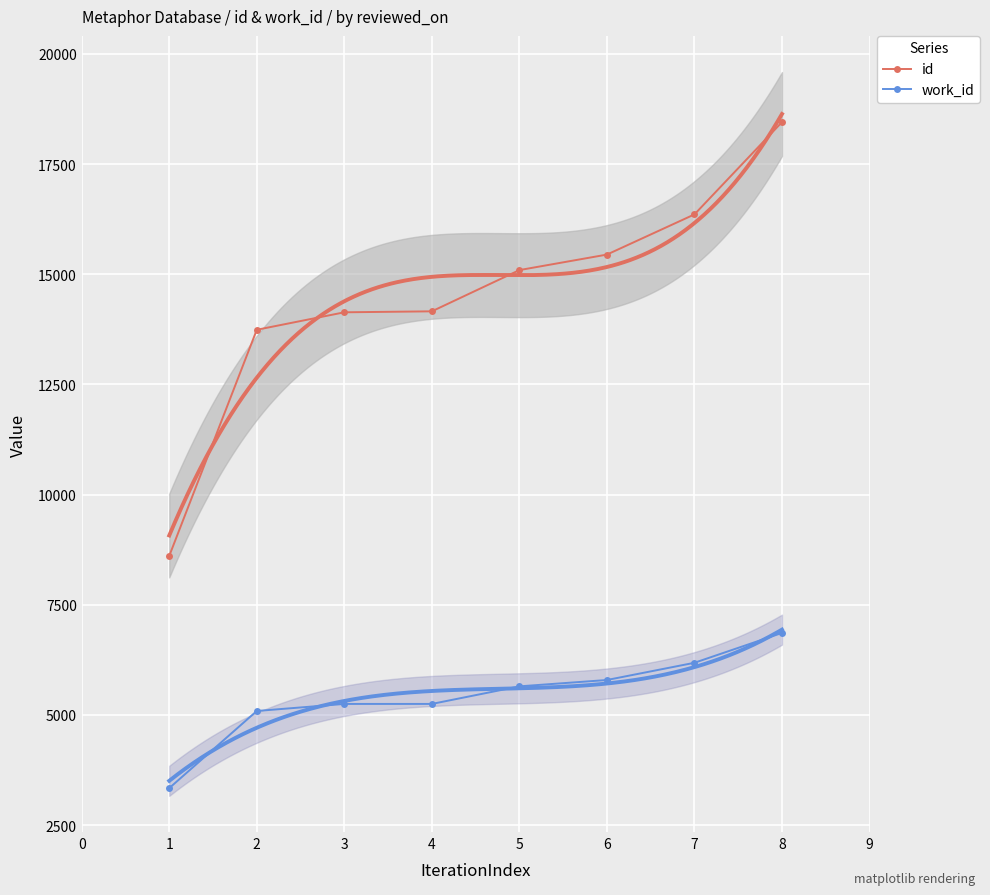

What is the value of the work_id point at the 1st from the left?

3337